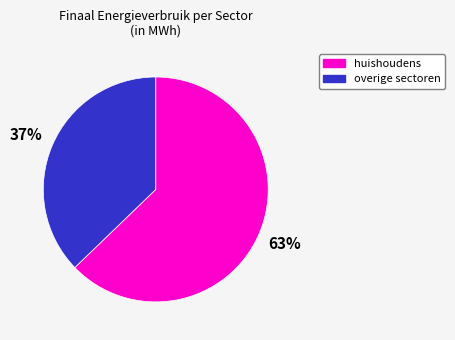

To the nearest percent, what is the average slice percentage?

50%